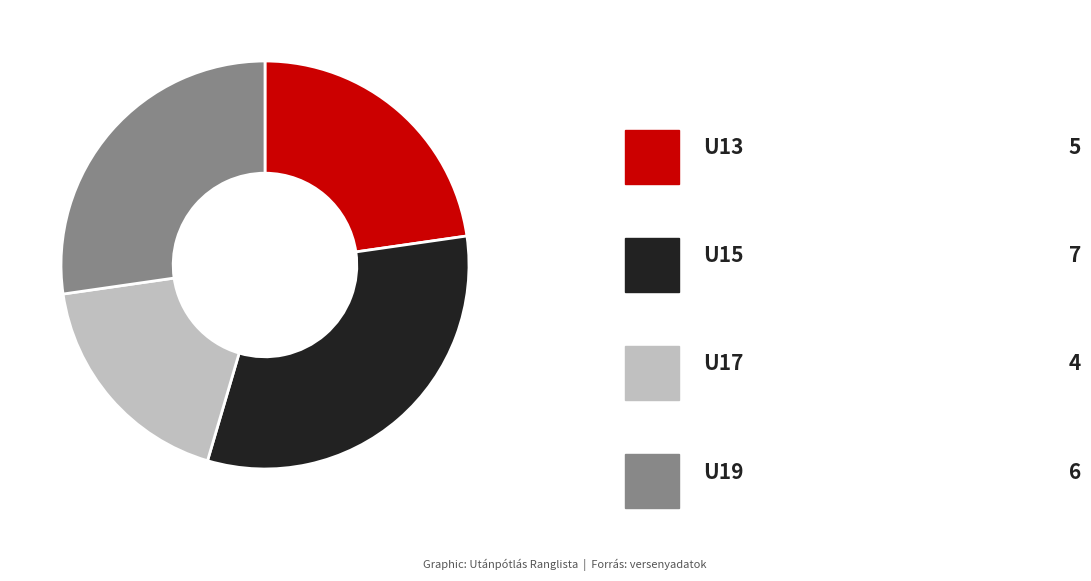

Is there any slice that represents more than half of the pie?

No